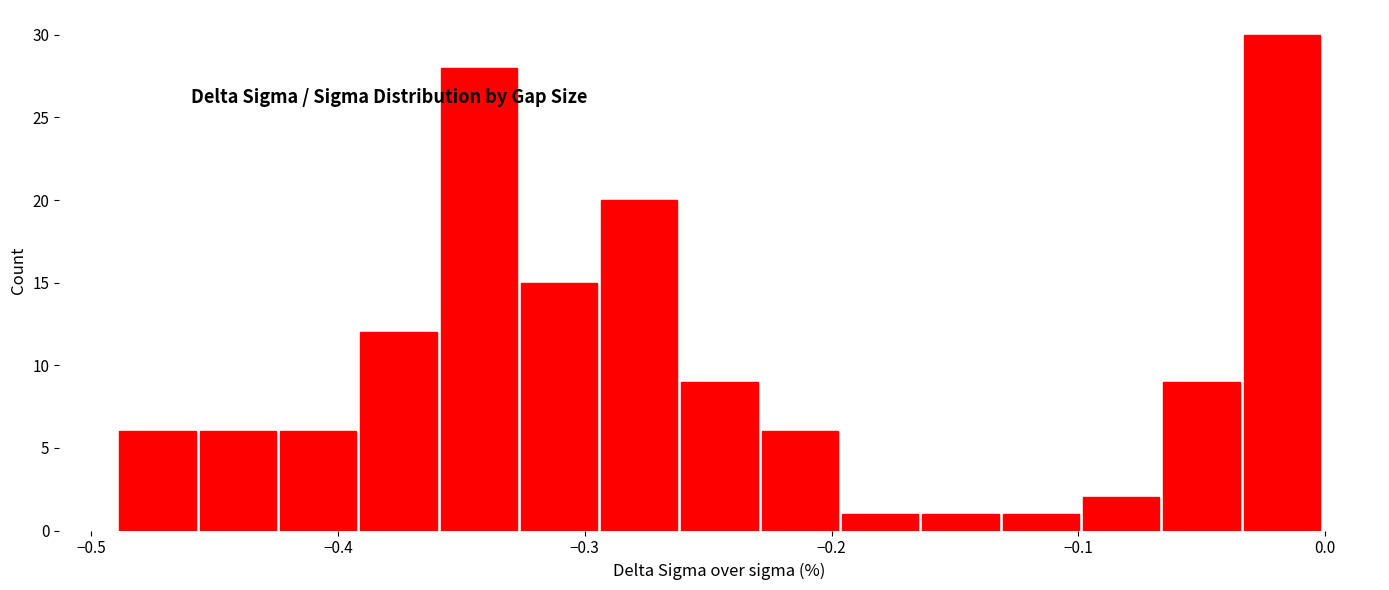

Read against the x-axis, roughly where is the centre of the tallest bar?

-0.02